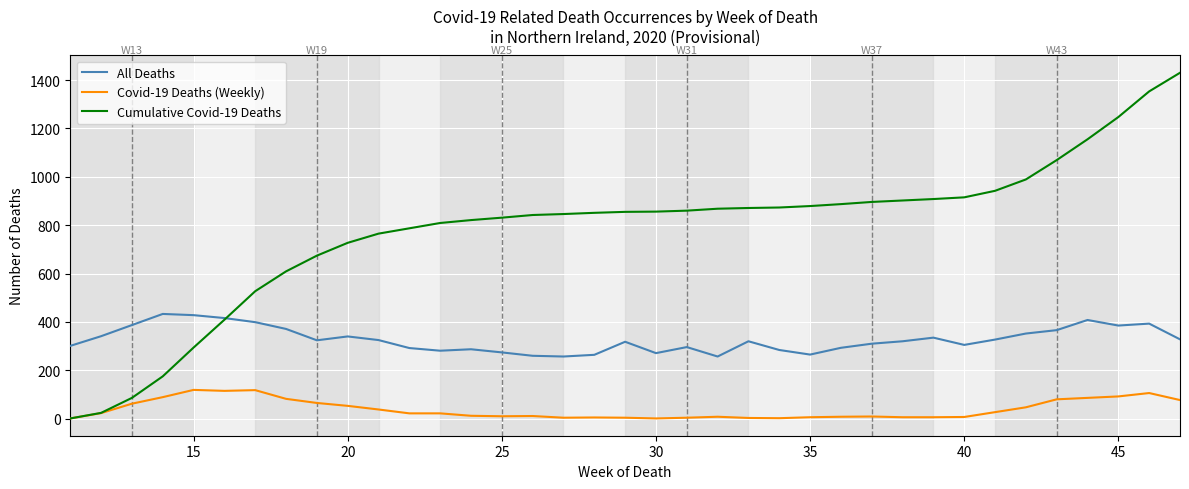

Which series has the largest range (max minus min)?

Cumulative Covid-19 Deaths